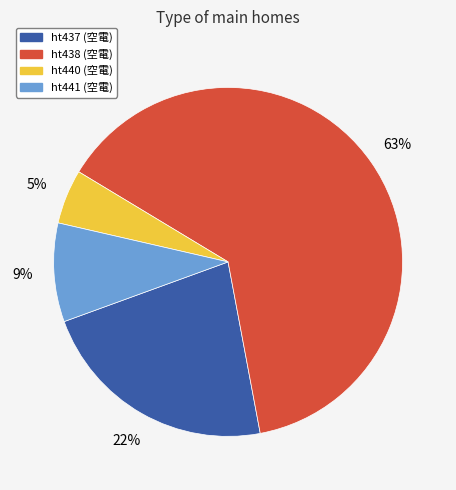

Combined, do ht438 and ht441 account for over 50%?

Yes